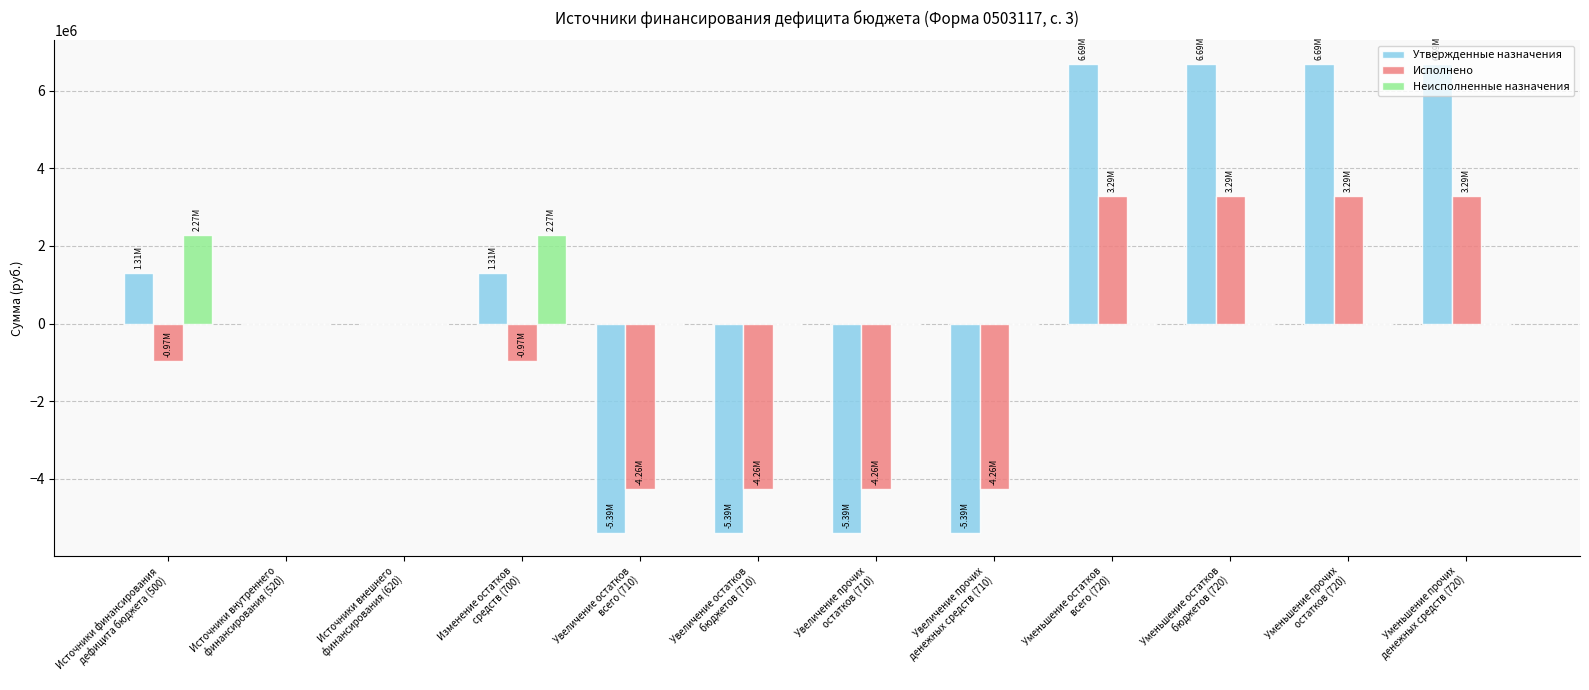

What is the sum of all Исполнено values?

-5809433.1